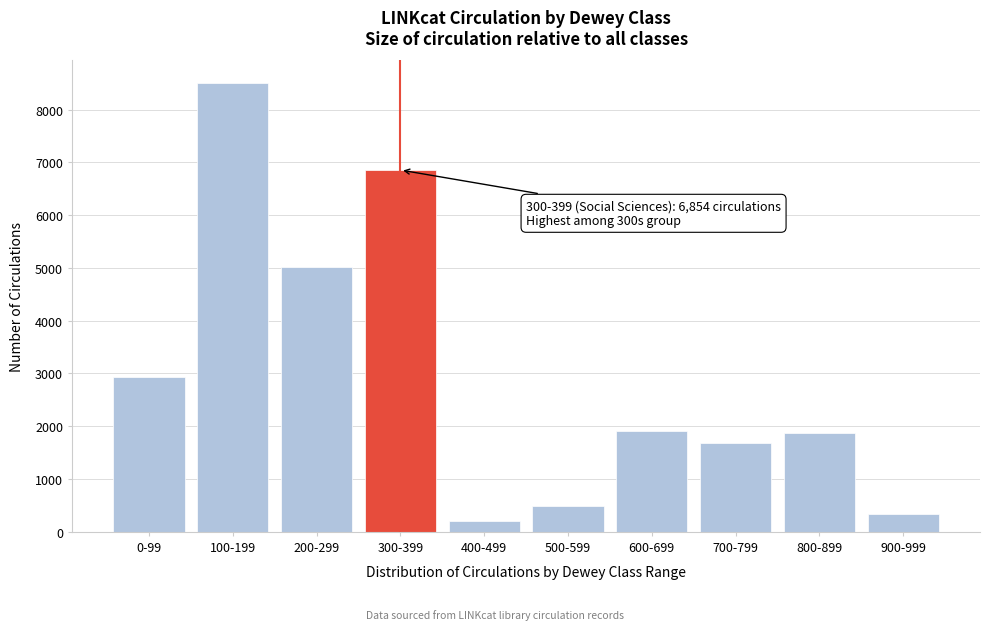

Reading left to right, what are all the values shown in this chart?

2941	8504	5008	6854	210	495	1906	1690	1865	344